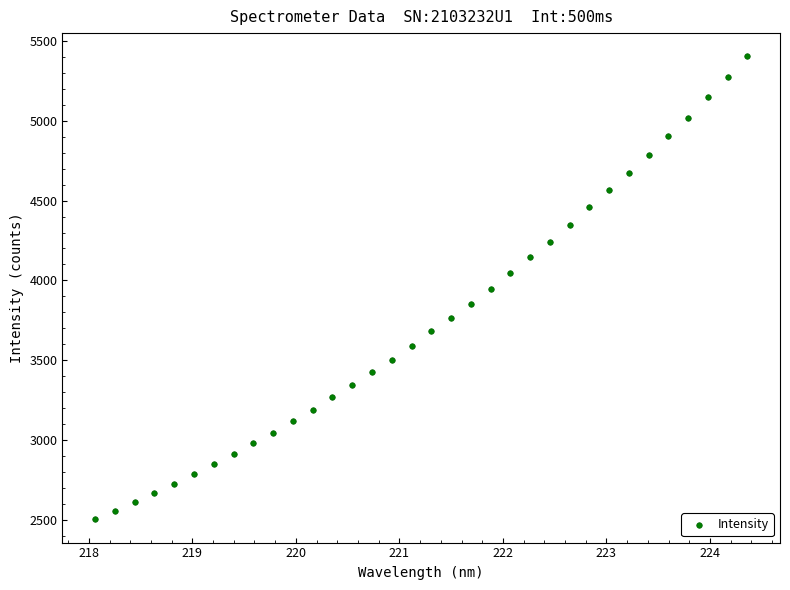

What is the range of Y values (max minus min)?

2898.6